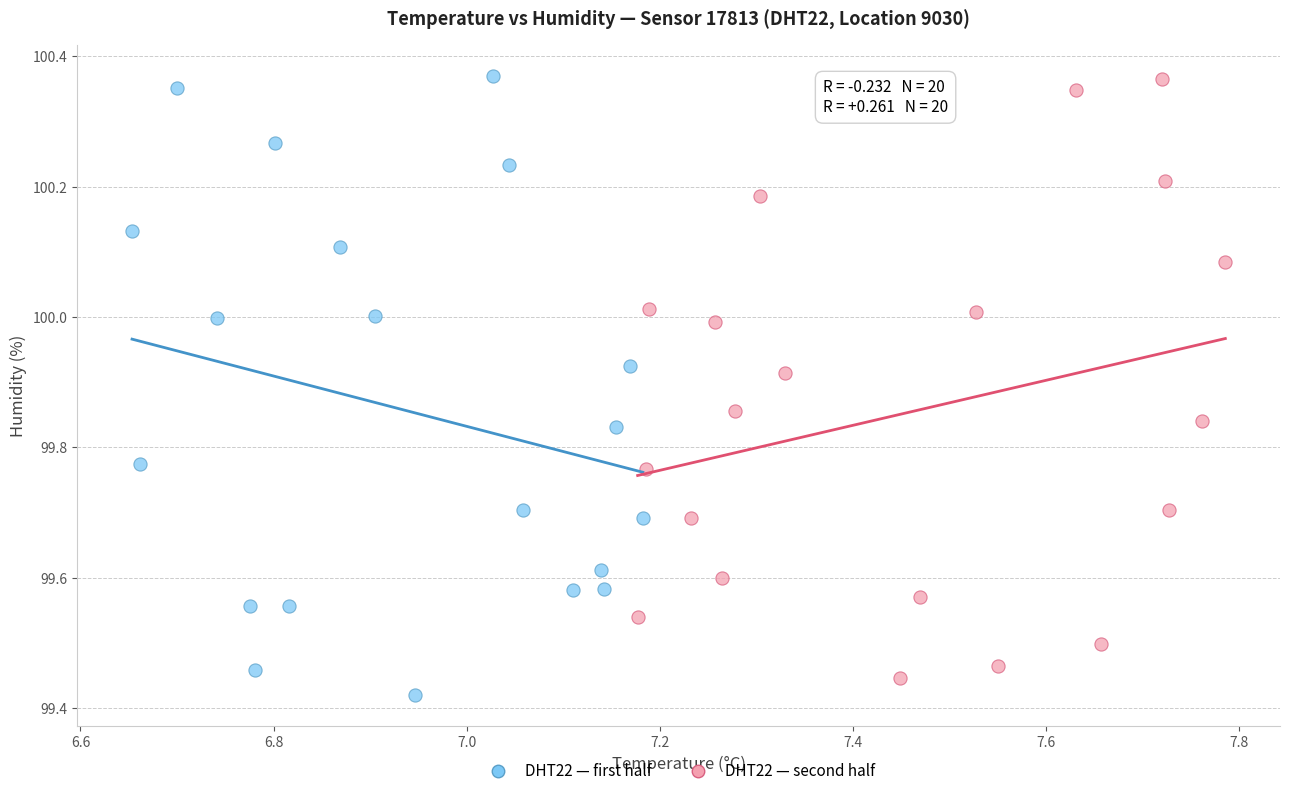

What are all the series names shown in the legend?

DHT22 — first half, DHT22 — second half